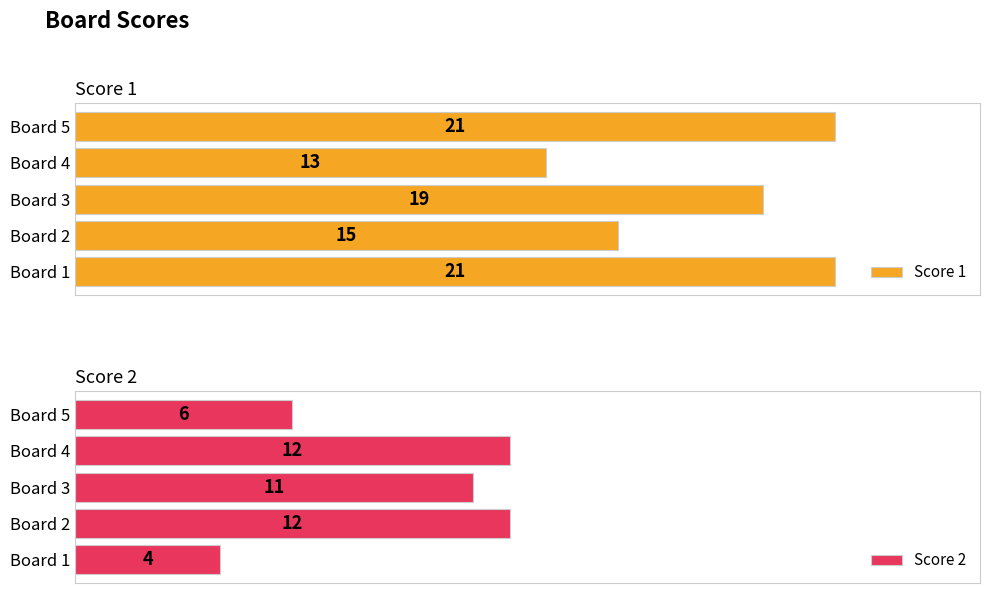

What is the minimum value shown in the chart?

4